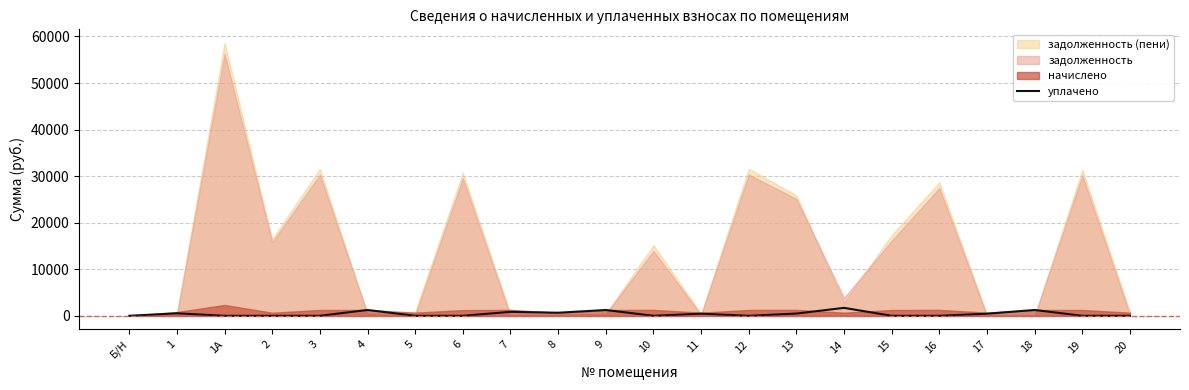

Is it true that the value at 10 is 906.4?

False